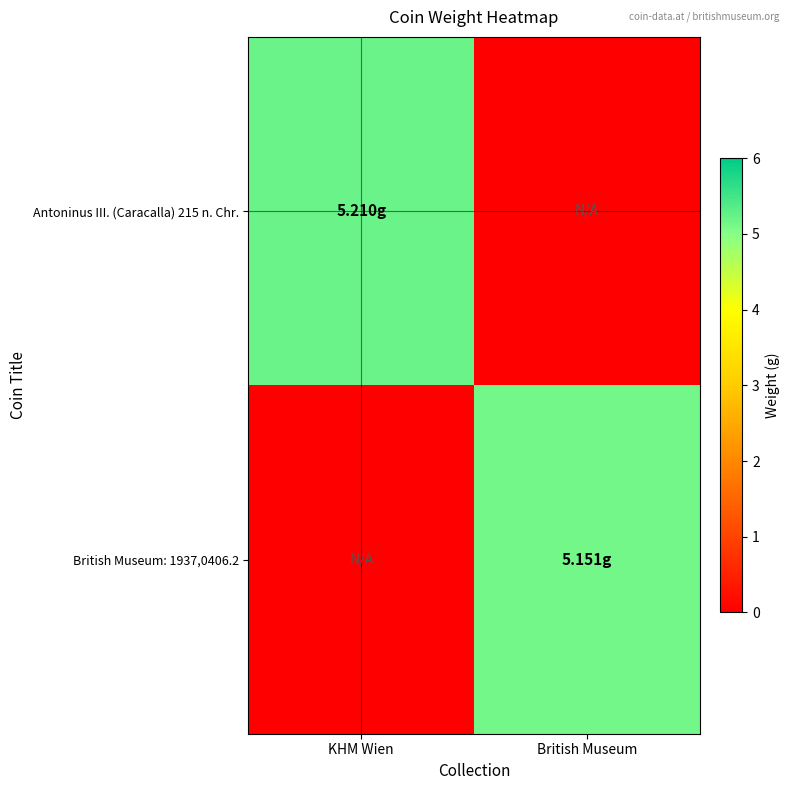

Rank the series by their average value, from highest to lowest.

Antoninus III. (Caracalla) 215 n. Chr., British Museum: 1937,0406.2